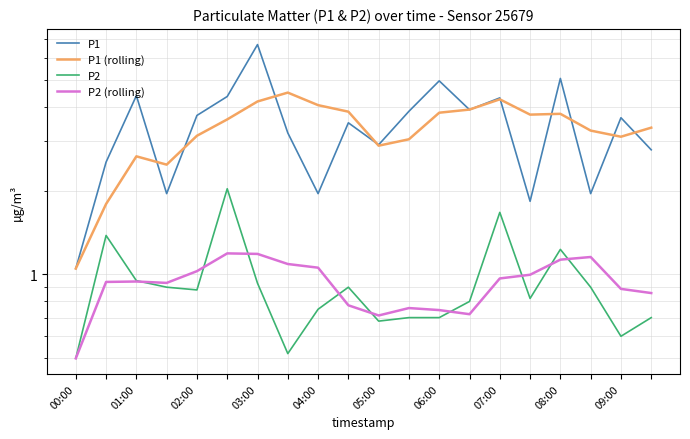

What are all the series names shown in the legend?

P1, P1 (rolling), P2, P2 (rolling)